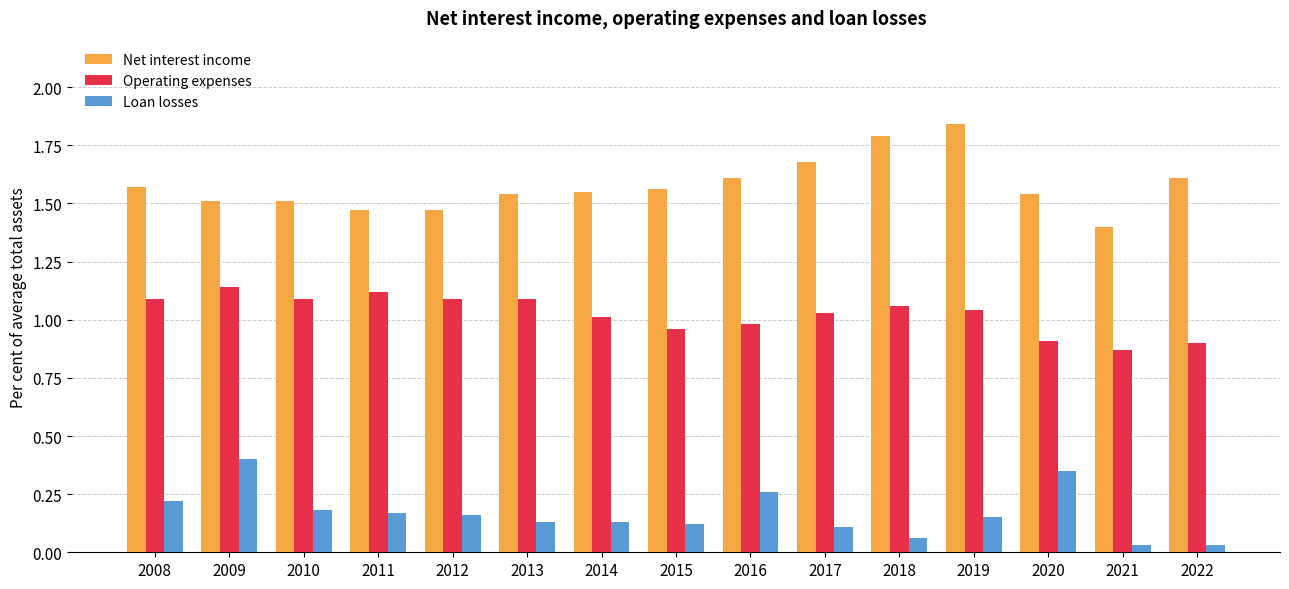

What is the difference between the highest and lowest values at 2020?

1.2